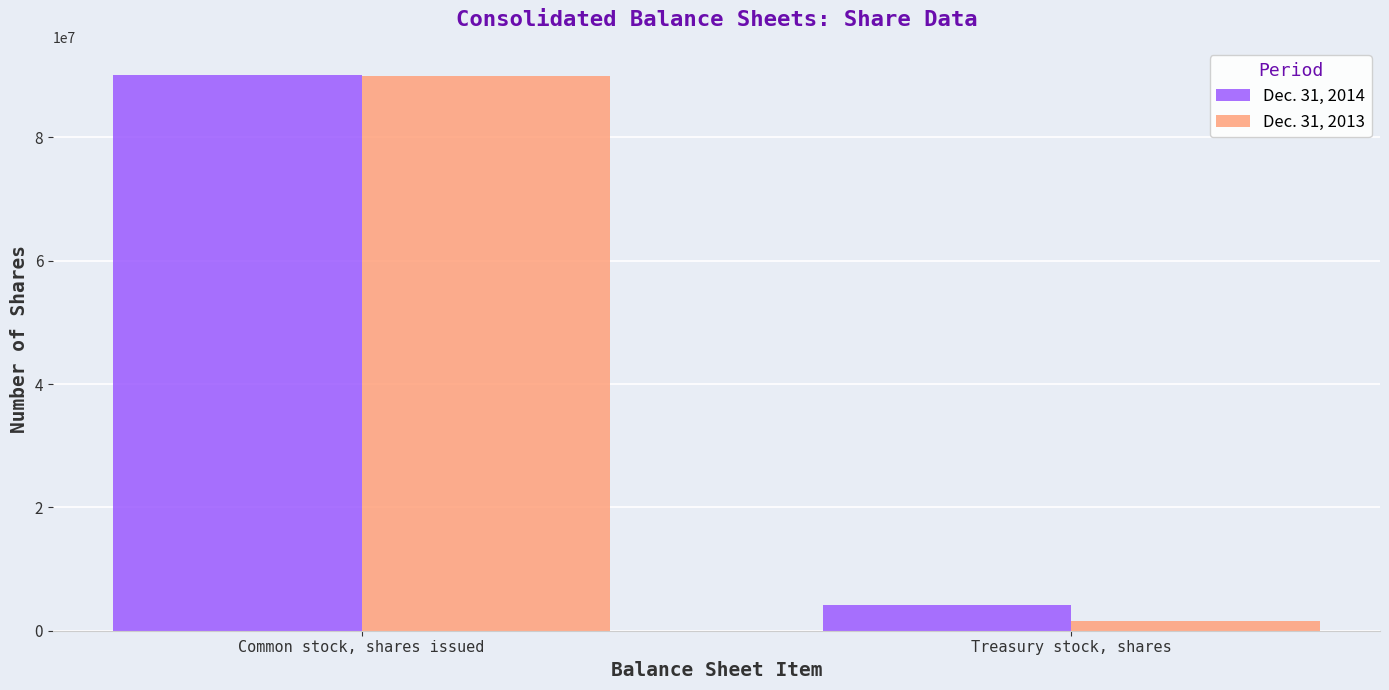

Reading left to right, transcribe all the data shown in this chart.

Dec. 31, 2014: Common stock, shares issued=90191100	Treasury stock, shares=4105970
Dec. 31, 2013: Common stock, shares issued=89900453	Treasury stock, shares=1500000